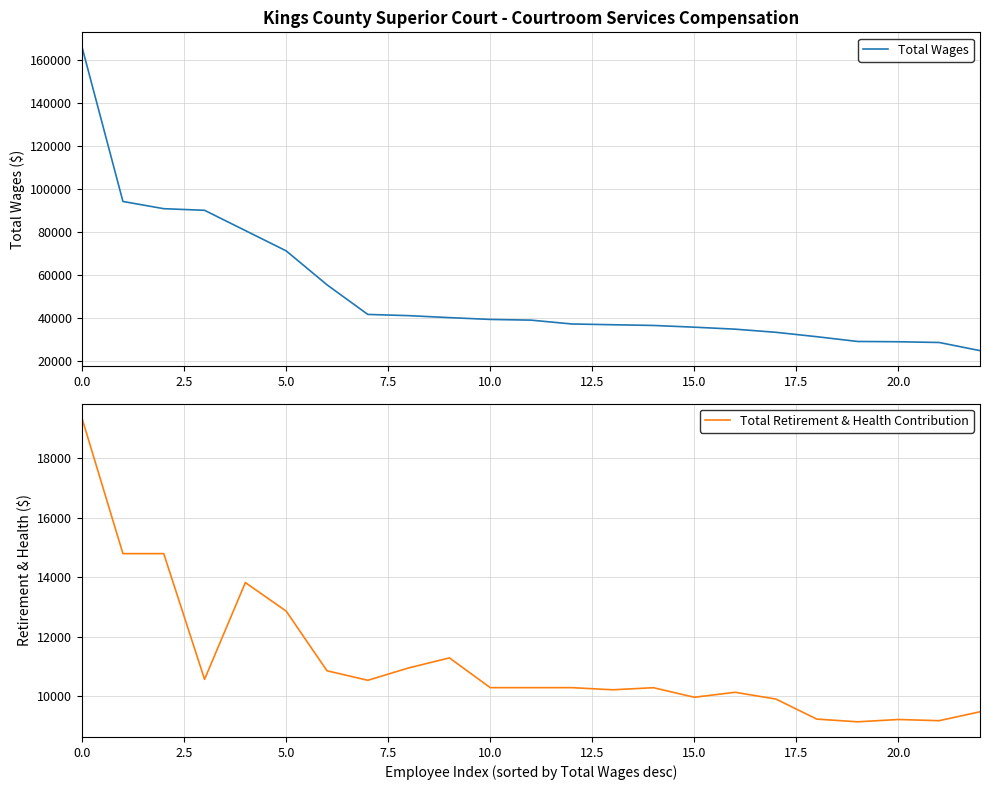

How many data points does each series have?

23